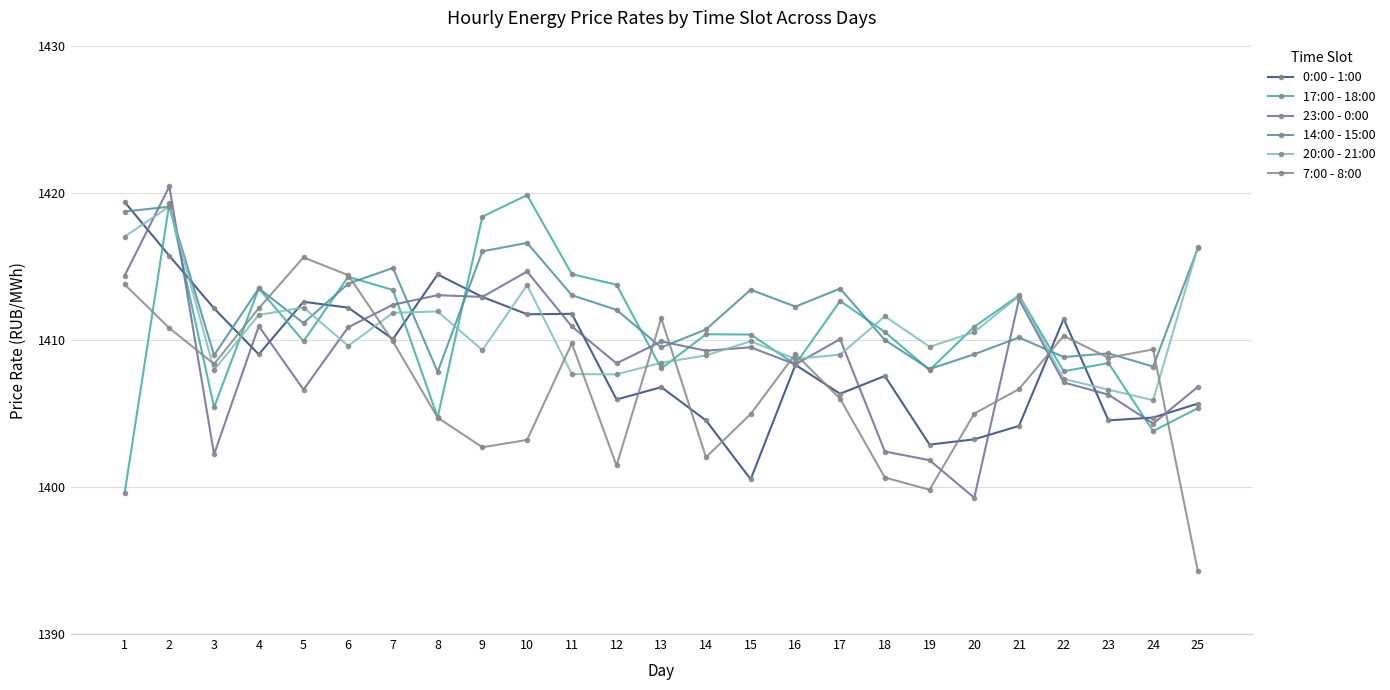

Which series changed the most between 4 and 13?

17:00 - 18:00